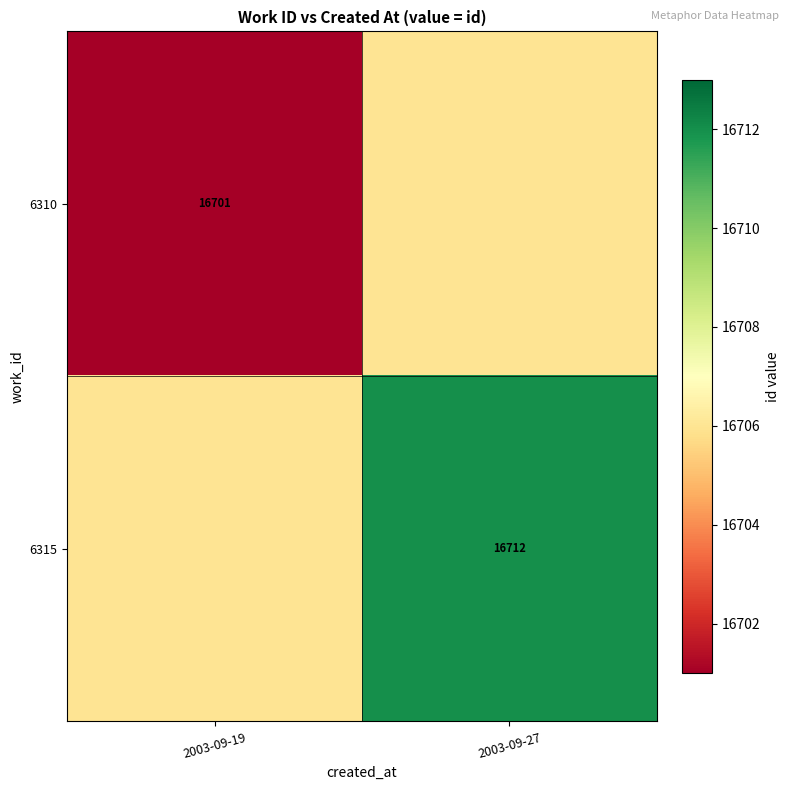

Is it true that 6315 equals 24316 at 2003-09-27?

False